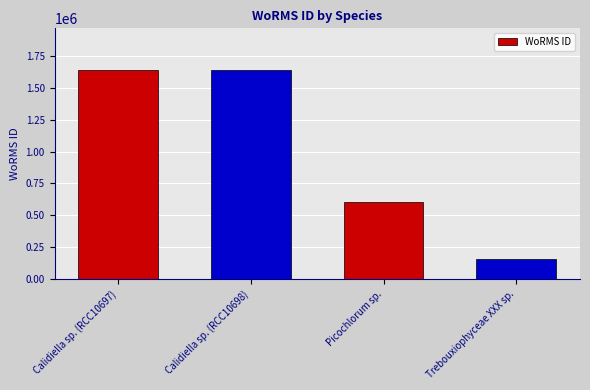

What is the value of the 2nd bar from the left?

1639518